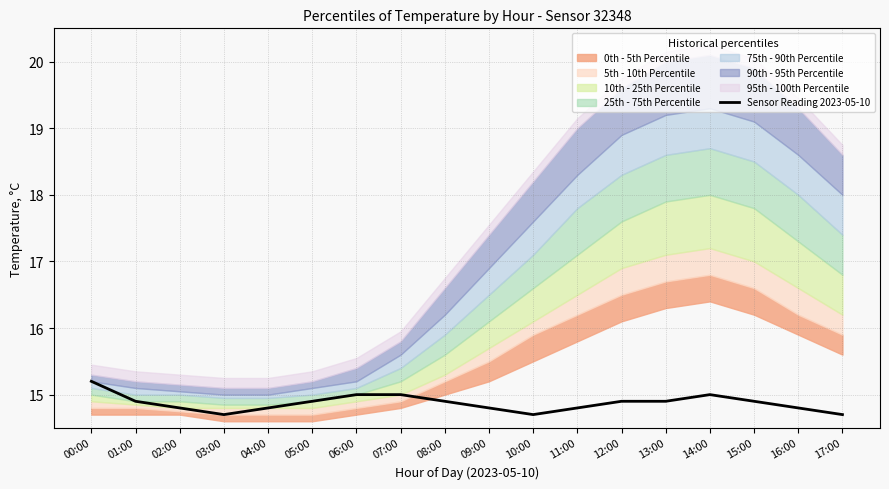

At which label is the value closest to 14?

03:00